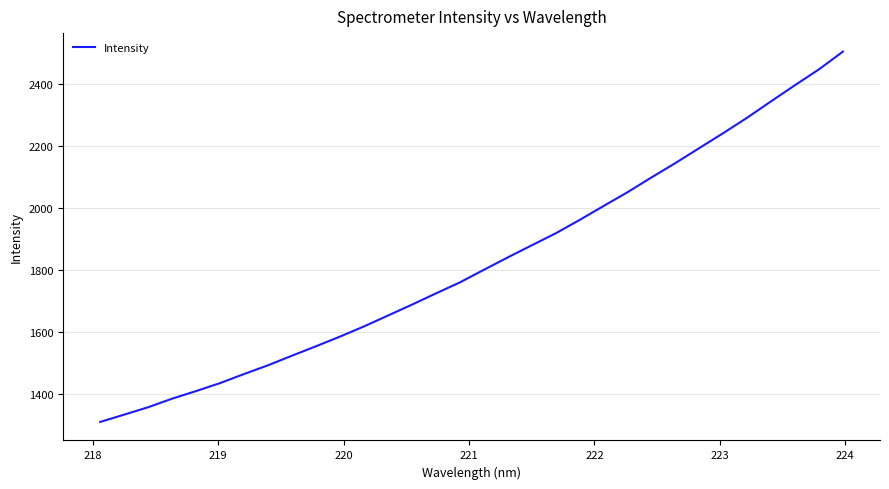

What is the difference between the maximum and minimum values?

1198.2